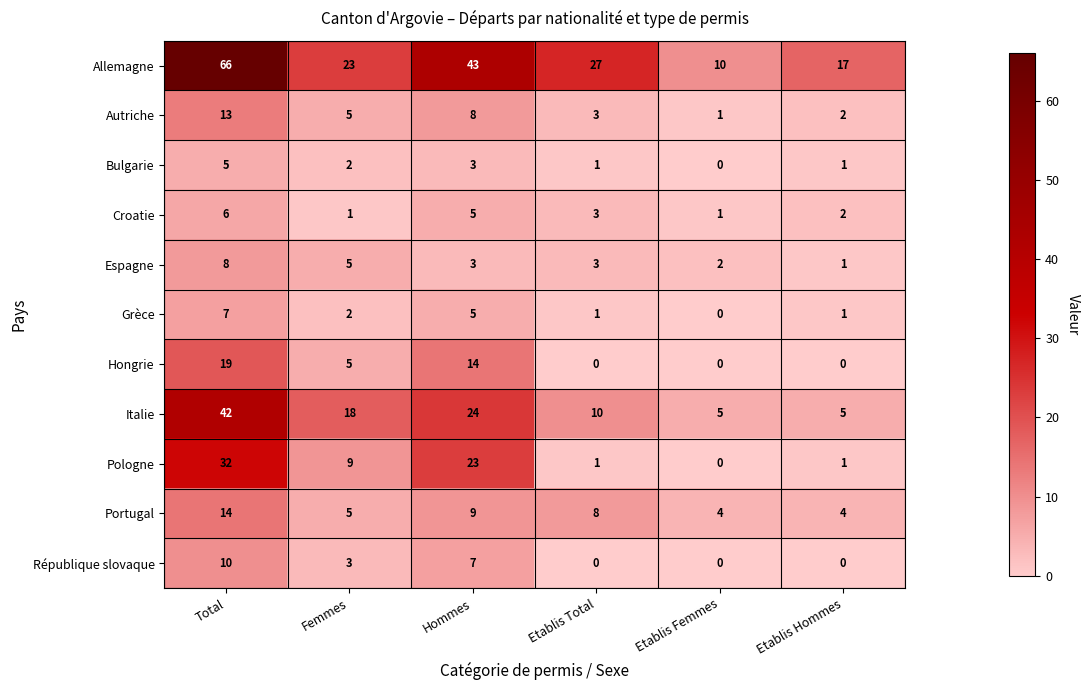

What is the difference between the maximum and second lowest values in the Bulgarie series?

4